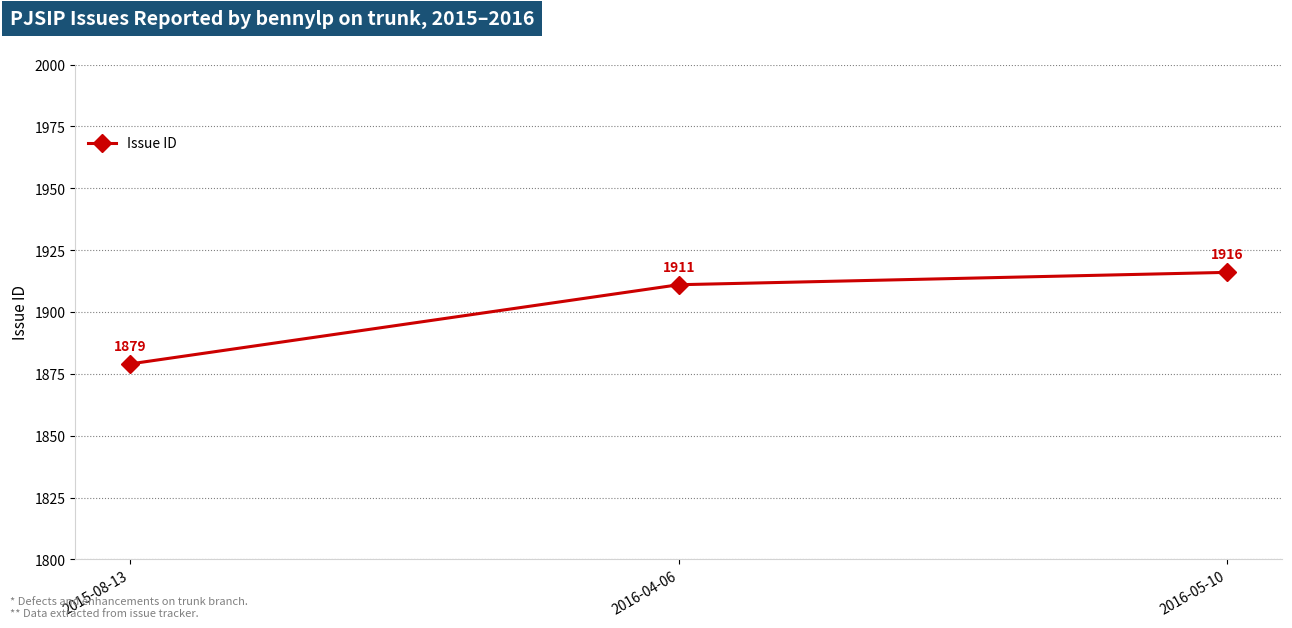

Where is the data nearest to the value 1897?

2016-04-06